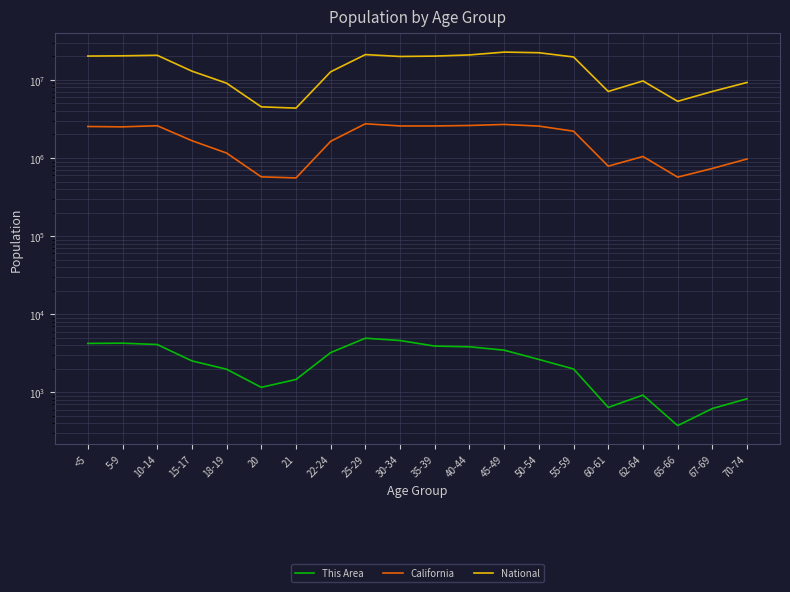

What is the total value across all series at 60-61?

7900643